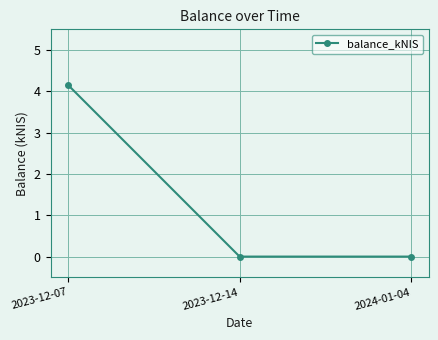

What is the label of the 1st point from the right?

2024-01-04